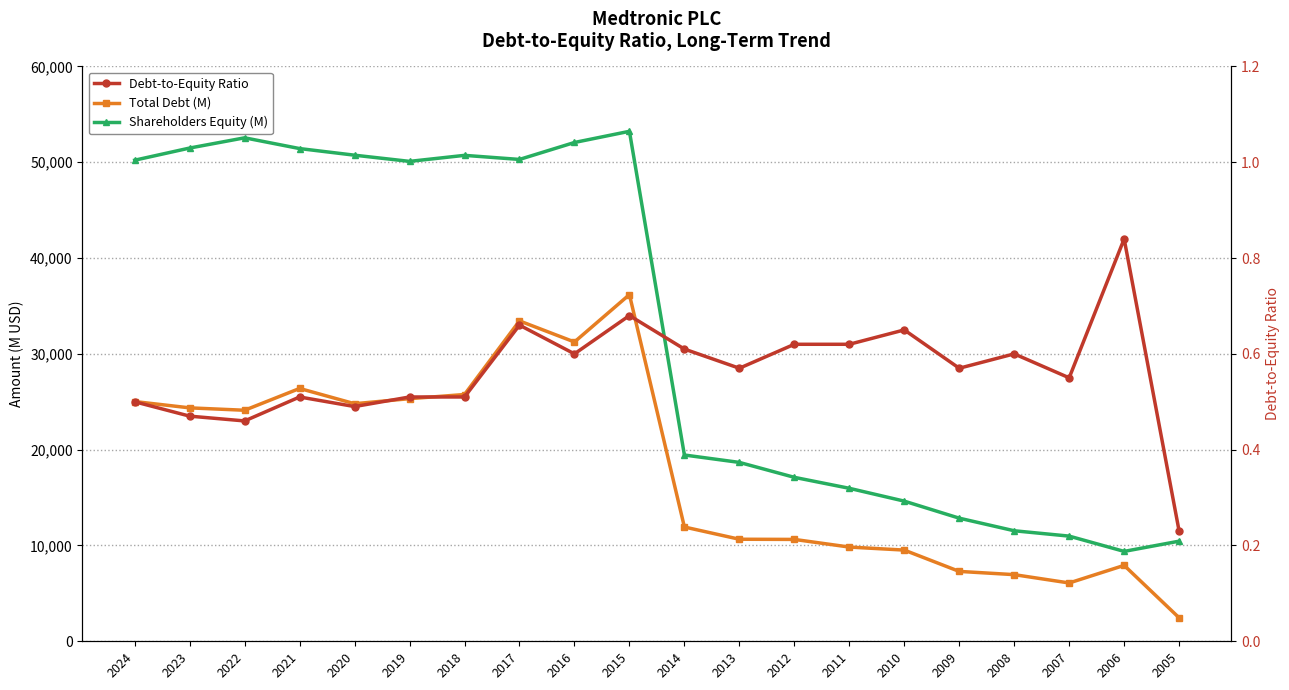

Reading right to left, transcribe all the data shown in this chart.

Total Debt (M): 2452.0	7923.0	6087.0	6956.0	7294.0	9519.0	9835.0	10633.0	10651.0	11928.0	36186.0	31240.0	33441.0	25757.0	25324.0	24797.0	26389.0	24114.0	24364.0	25024.0
Shareholders Equity (M): 10450.0	9383.0	10977.0	11536.0	12851.0	14629.0	15968.0	17113.0	18671.0	19443.0	53230.0	52063.0	50294.0	50720.0	50091.0	50737.0	51428.0	52551.0	51483.0	50214.0
Debt-to-Equity Ratio: 0.2	0.8	0.6	0.6	0.6	0.7	0.6	0.6	0.6	0.6	0.7	0.6	0.7	0.5	0.5	0.5	0.5	0.5	0.5	0.5